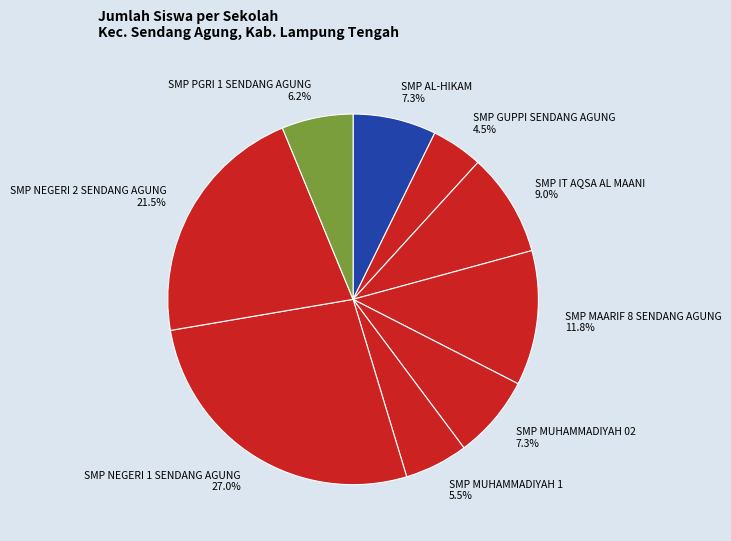

Which category has the biggest portion of the pie?

SMP NEGERI 1 SENDANG AGUNG